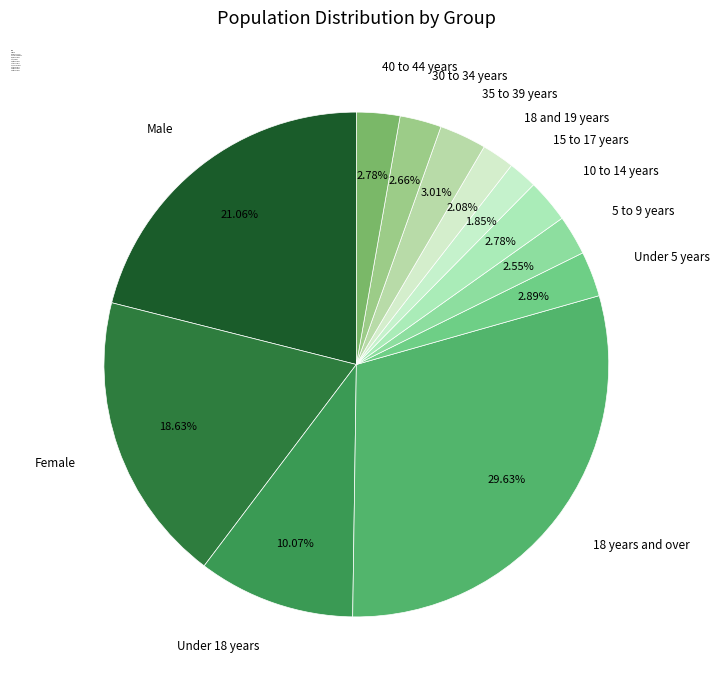

What percentage is NOT represented by 18 years and over?

70.4%